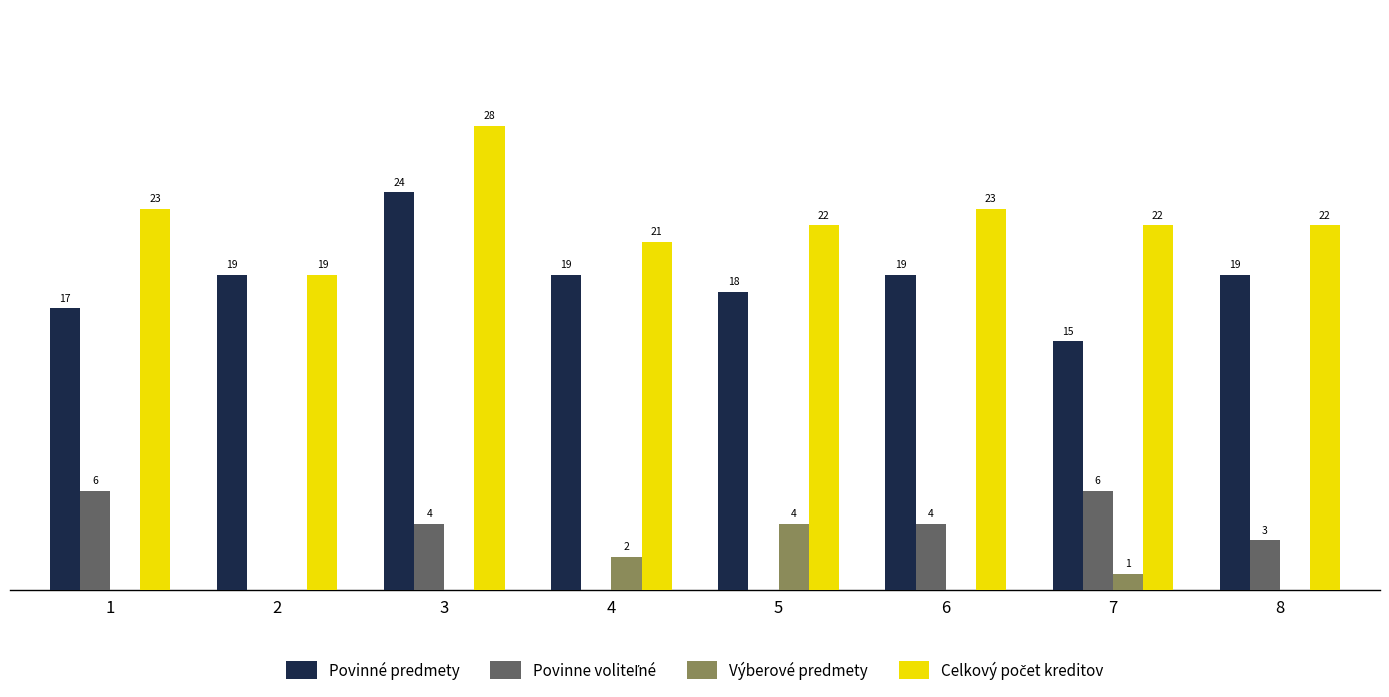

At 2, list the series in order from largest to smallest.

Povinné predmety, Celkový počet kreditov, Povinne voliteľné, Výberové predmety